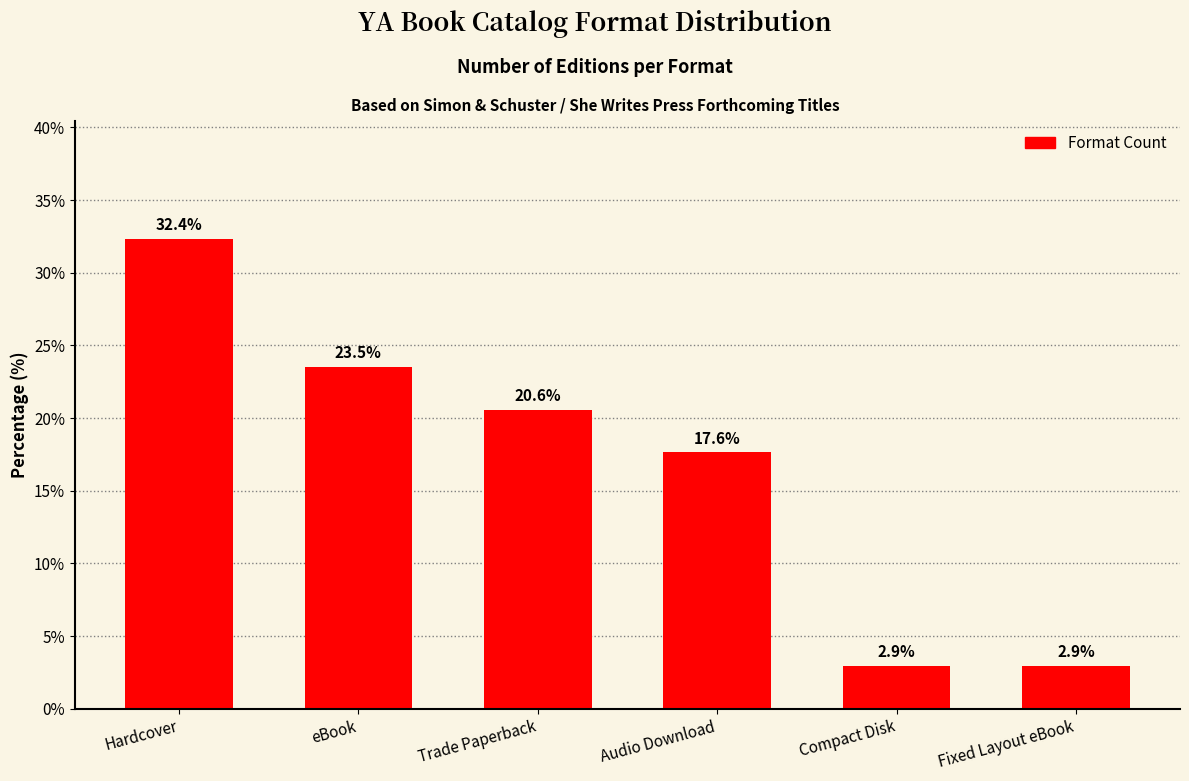

Is it true that the value at Audio Download is 23.2?

False